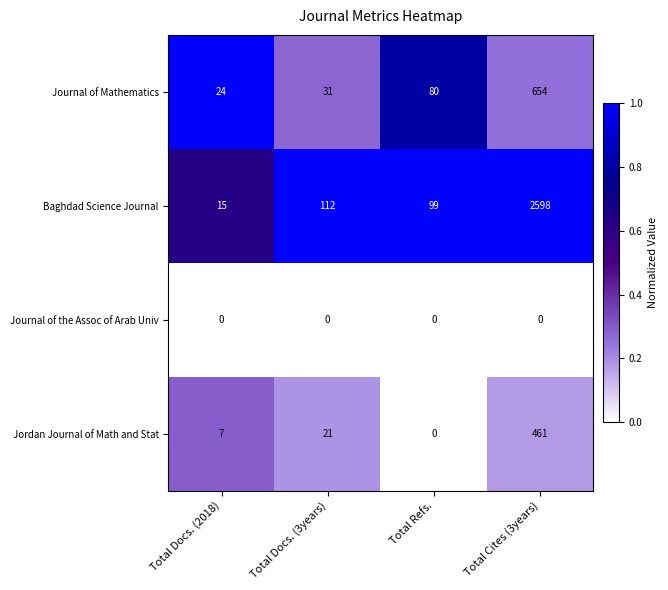

What is the difference between the Journal of Mathematics values at Total Refs. and Total Docs. (2018)?

56